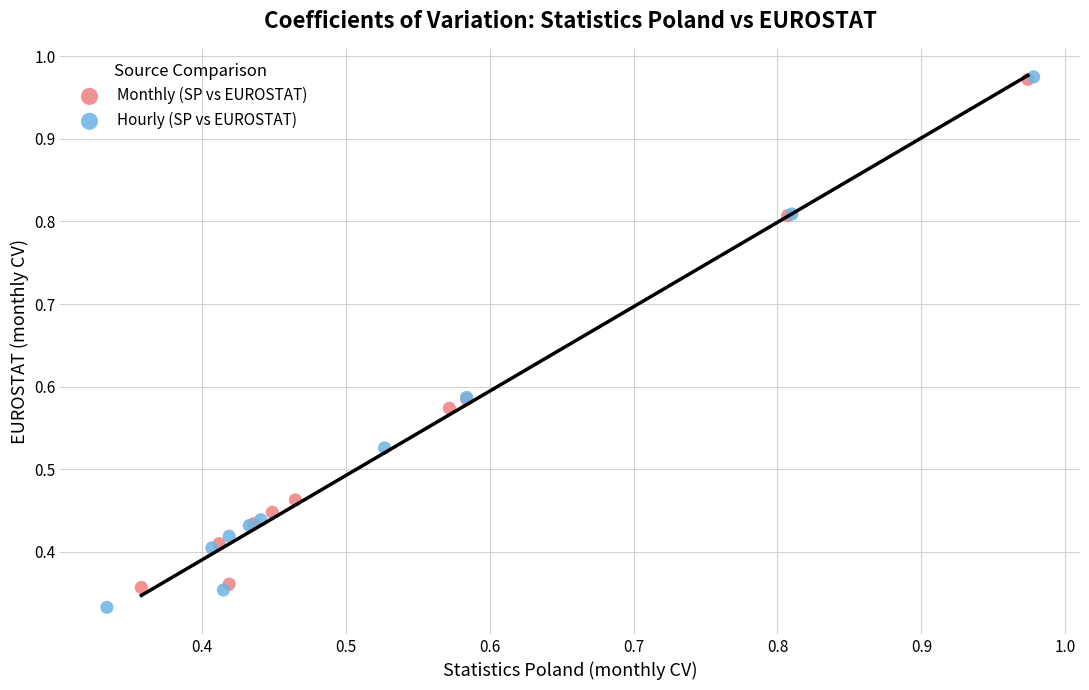

Which series has the widest spread of Y values?

Hourly (SP vs EUROSTAT)